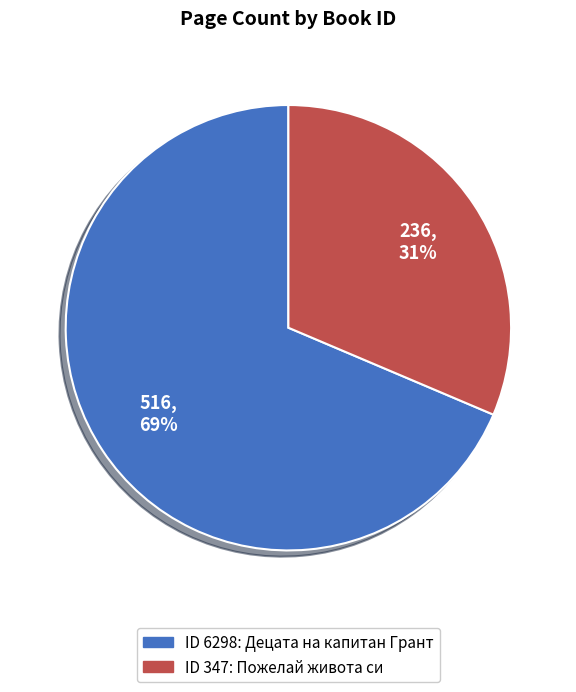

Does any single category account for the majority?

Yes